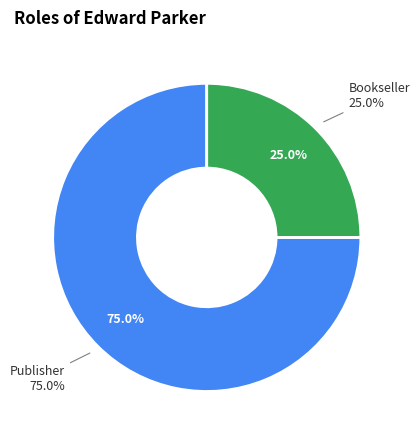

What is the ratio of the value at Publisher to the value at Bookseller?

3.0